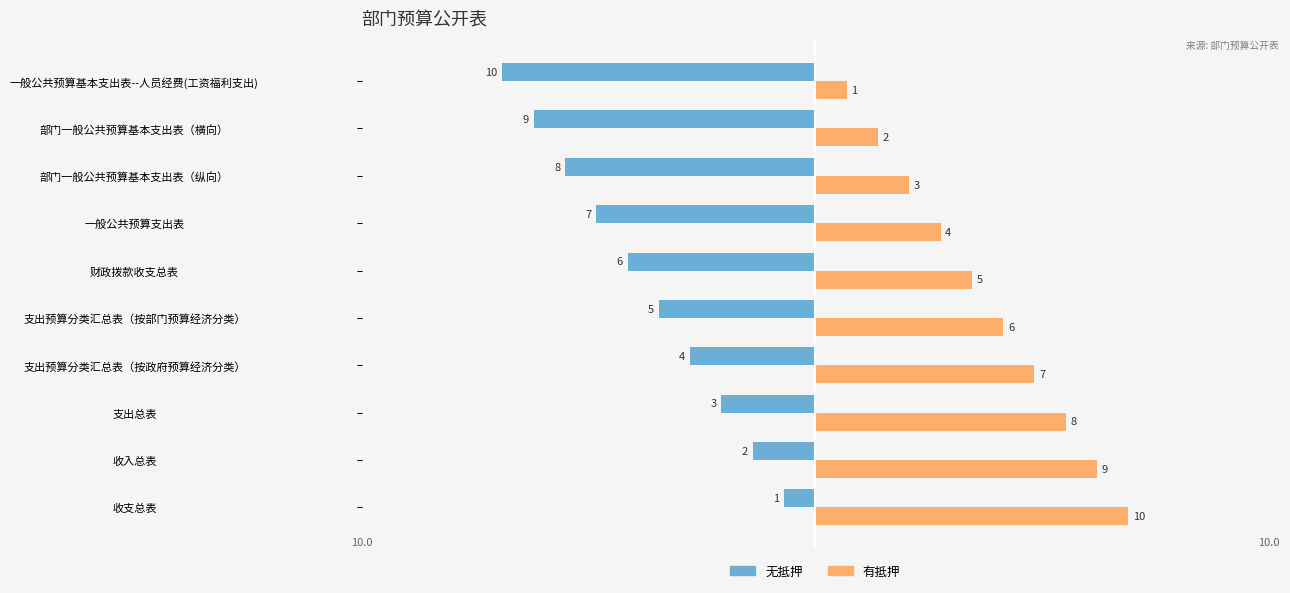

What is the highest value of the 无抵押 series?

-1